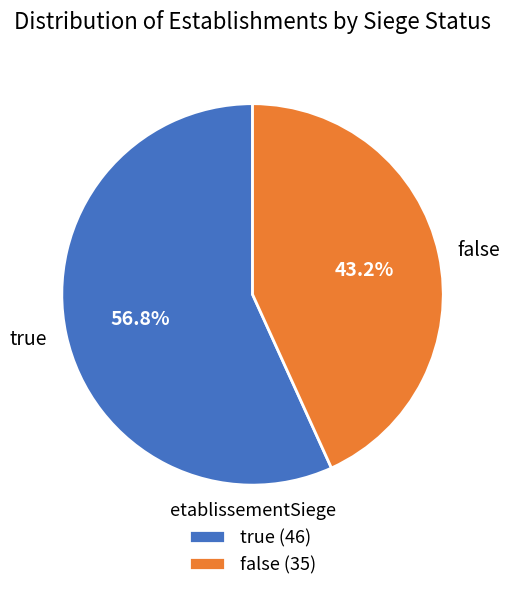

To the nearest percent, what percentage of the pie is true?

57%